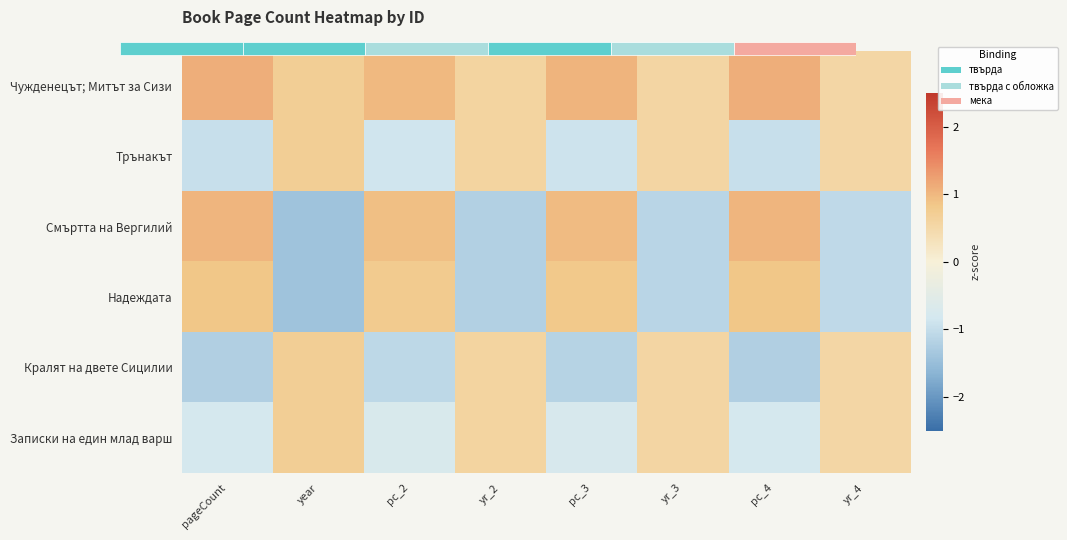

List the series in order of their peak value, lowest first.

Трънакът, Кралят на двете Сицилии, Записки на един млад варш, Надеждата, Смъртта на Вергилий, Чужденецът; Митът за Сизи